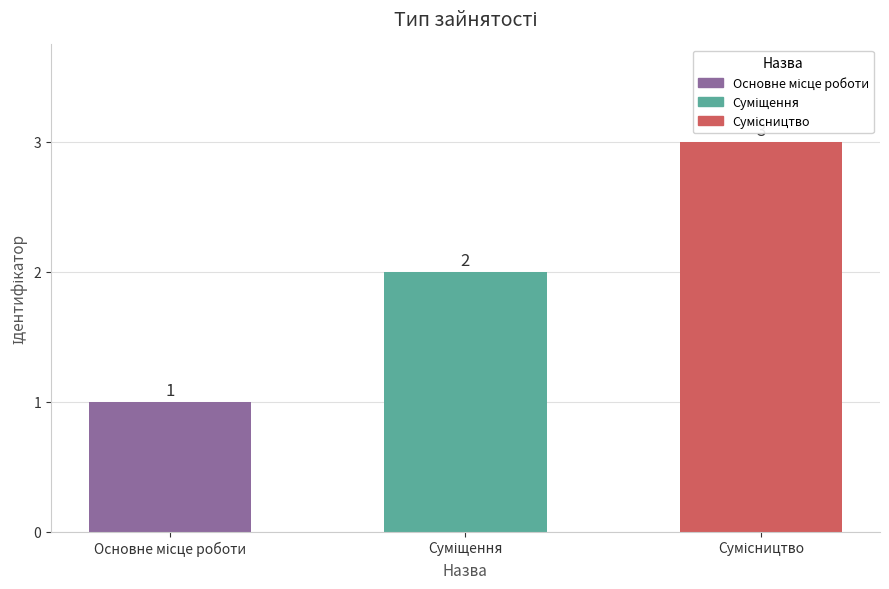

Count the values in the range 1 to 3.

3